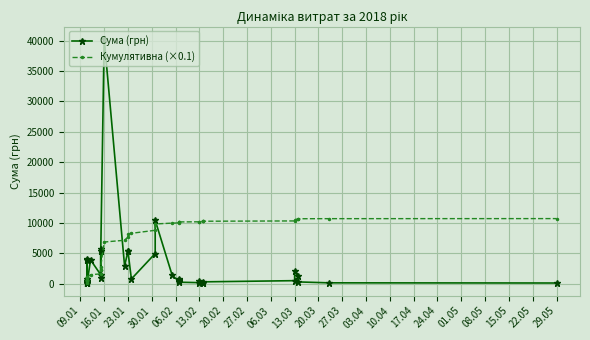

What is the maximum value for Кумулятивна (×0.1)?

10710.4